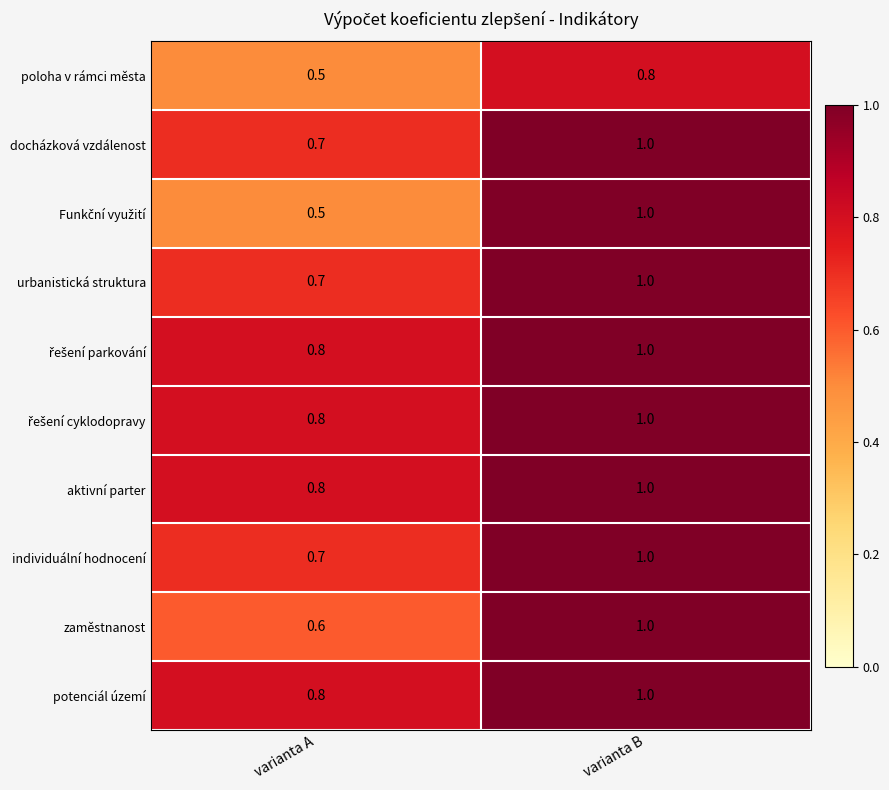

At which label is individuální hodnocení closest to 0?

varianta A